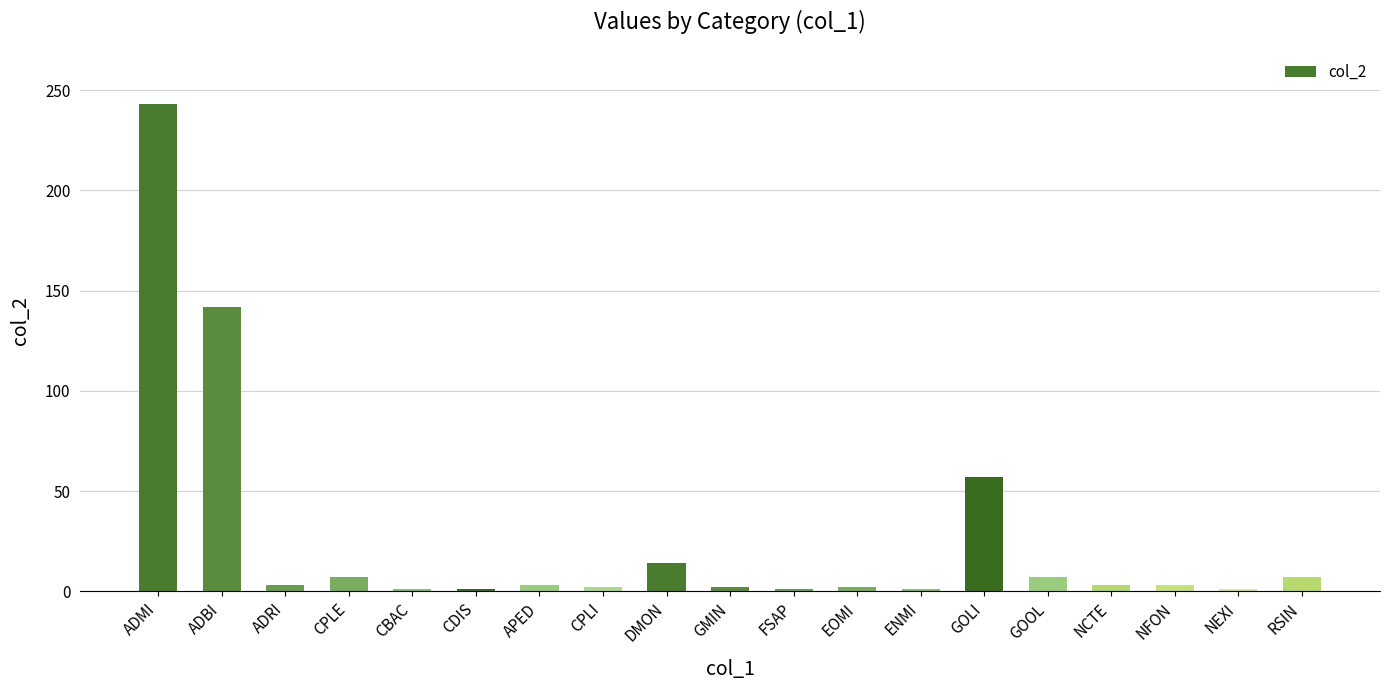

The value at ADMI is 243. True or false?

True